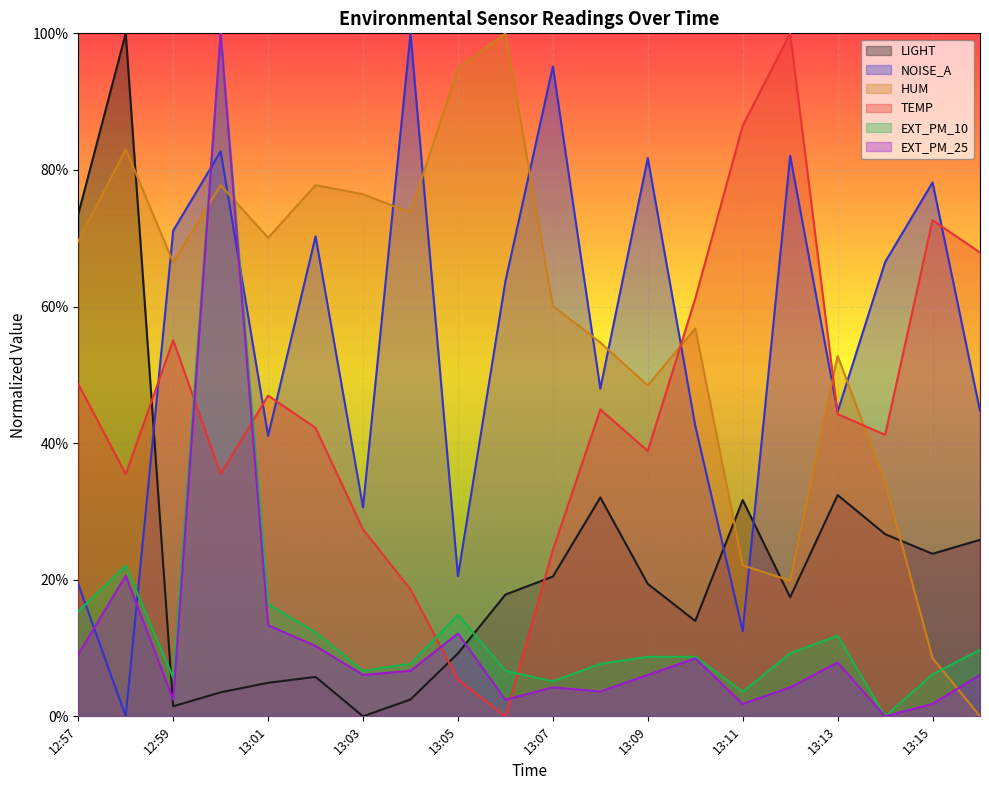

Between 13:03 and 13:06, which series saw the biggest shift?

NOISE_A